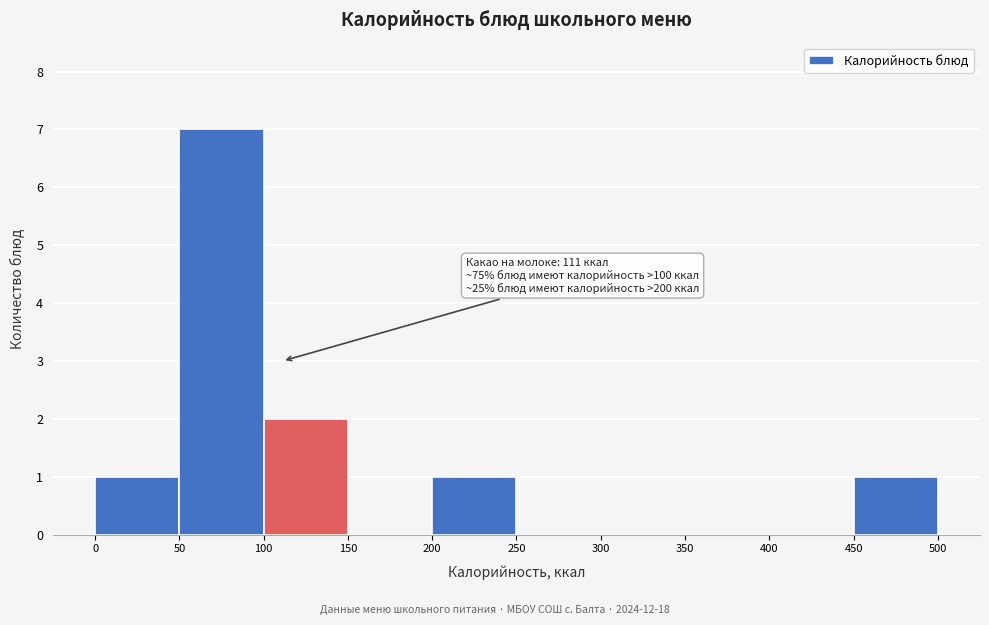

Over which range of the x-axis is the bar tallest?

50 to 100